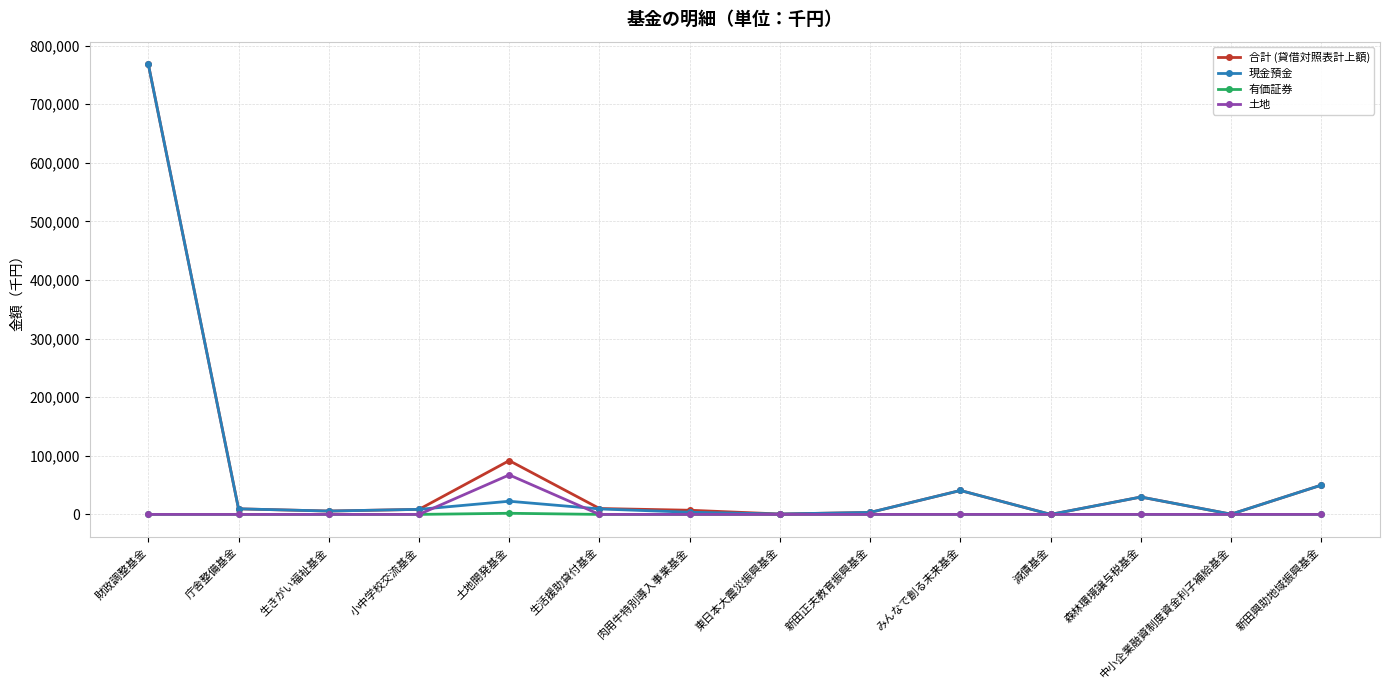

What is the total value across all series at 新田正夫教育振興基金?

6767.0